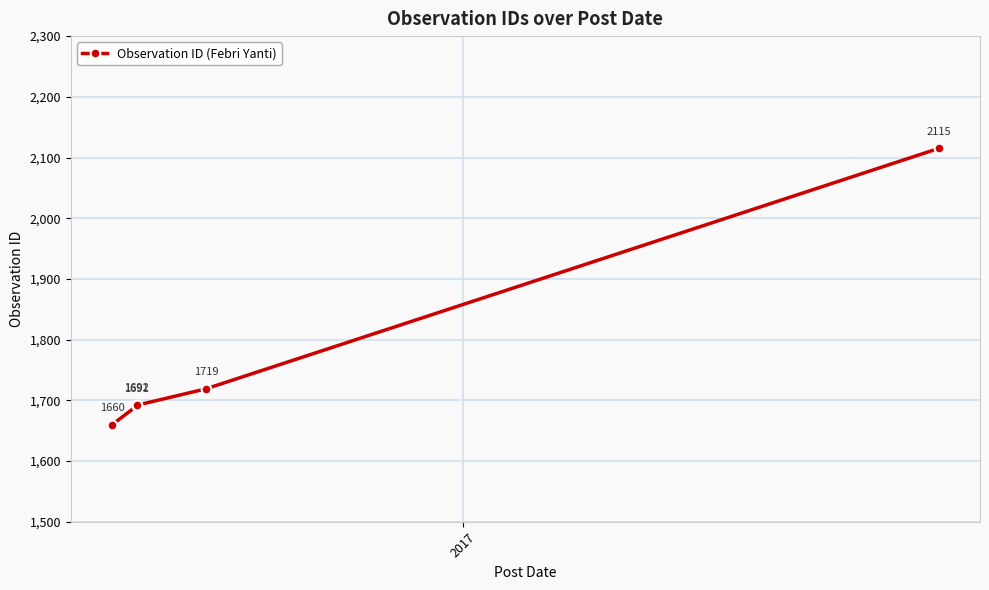

What is the difference between the maximum and minimum values?

455